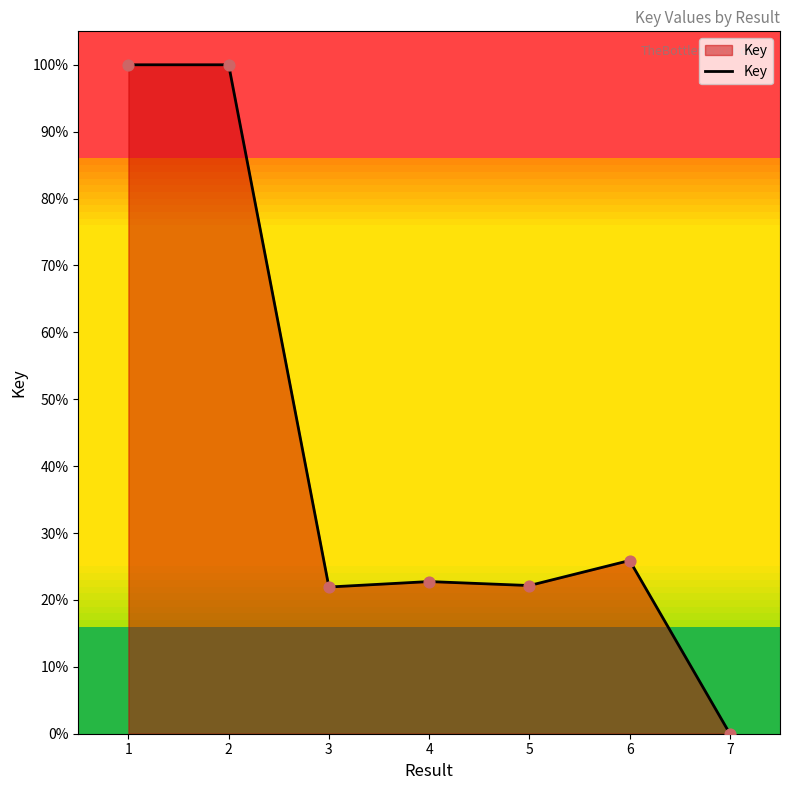

Between 7 and 6, which is larger?

6